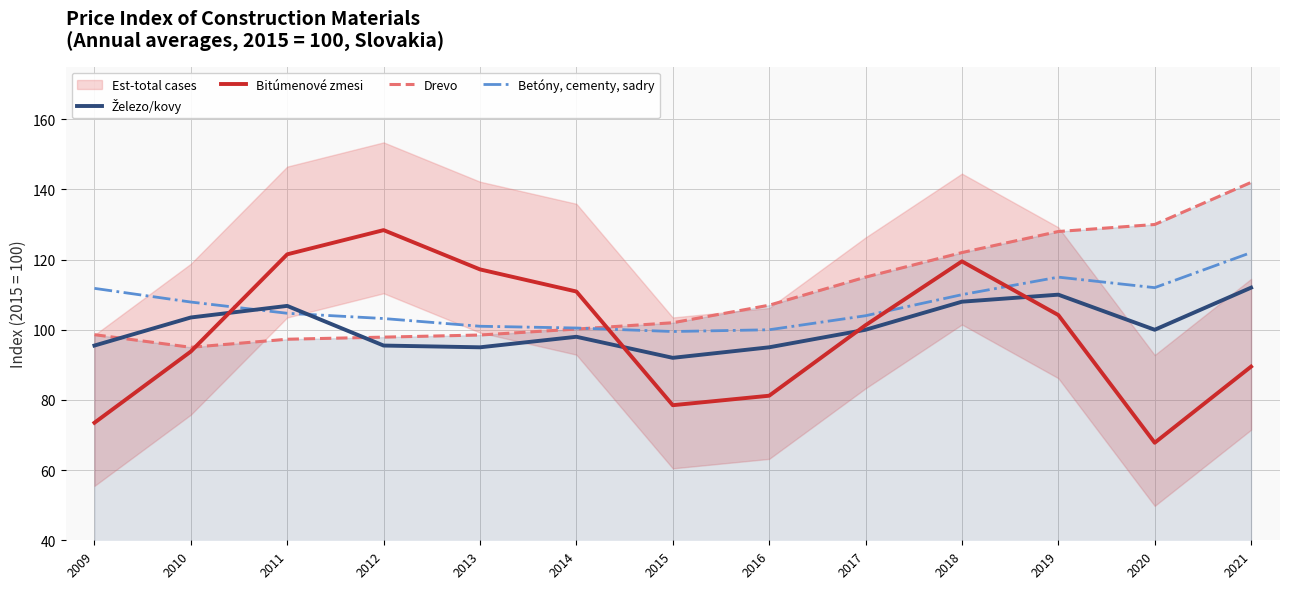

Rank the series by their average value, from lowest to highest.

Bitúmenové zmesi, Železo/kovy, Betóny, cementy, sadry, Drevo